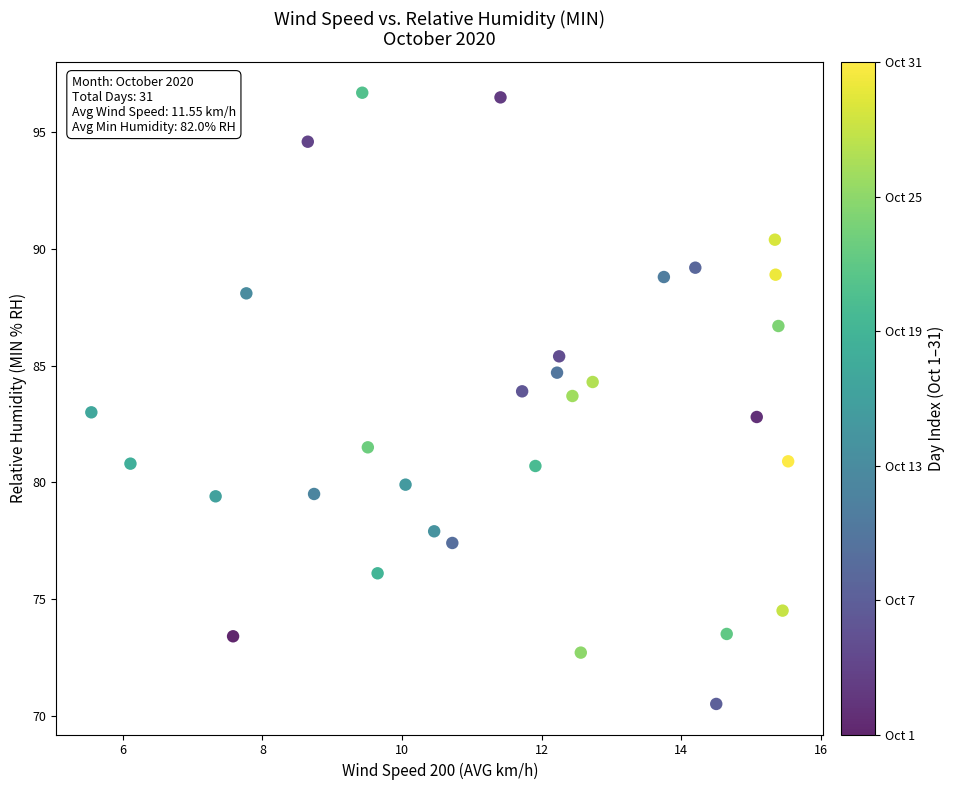

What is the range of Y values (max minus min)?

26.2